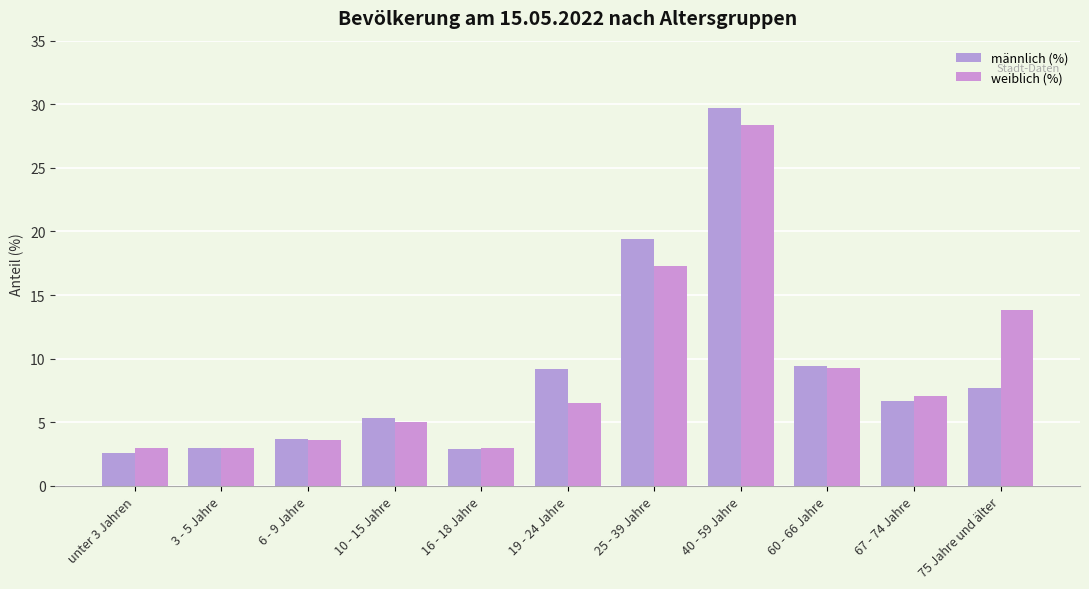

What is the sum of the männlich (%) values at 6 - 9 Jahre and 25 - 39 Jahre?

23.1